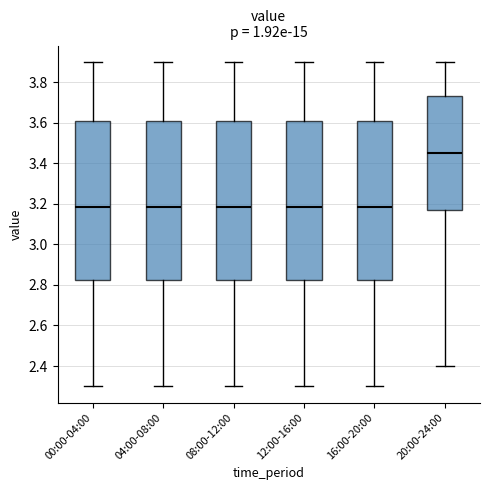

Where does the lower whisker of the box for 16:00-20:00 end on the y-axis? The values are not printed on the chart, so give them approximately, as read against the axis.

2.30